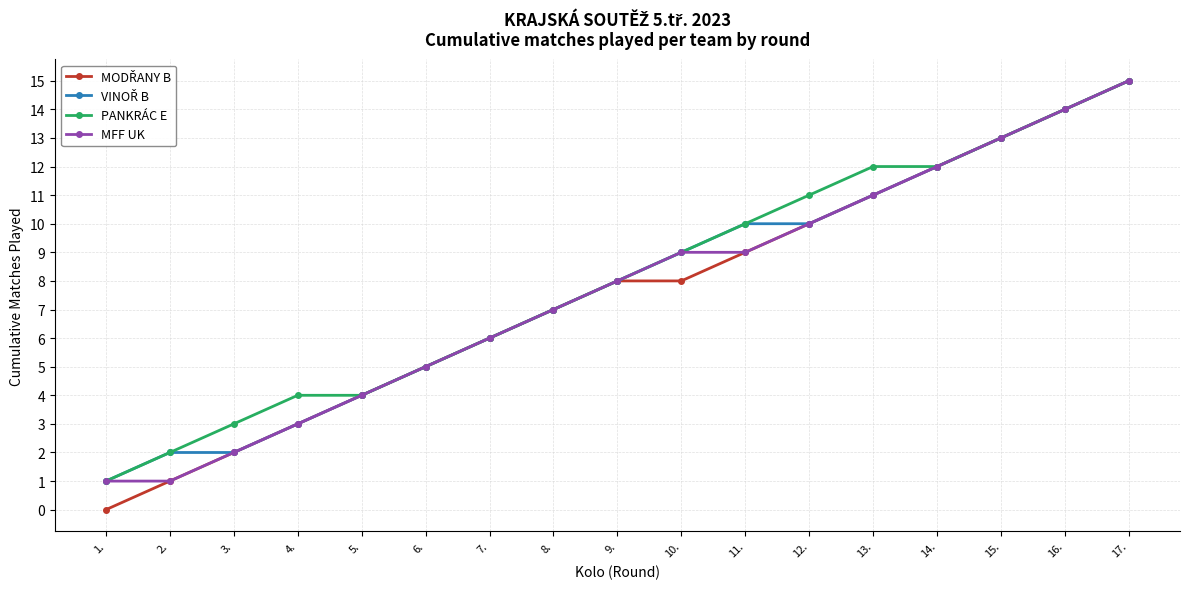

What is the maximum value for PANKRÁC E?

15